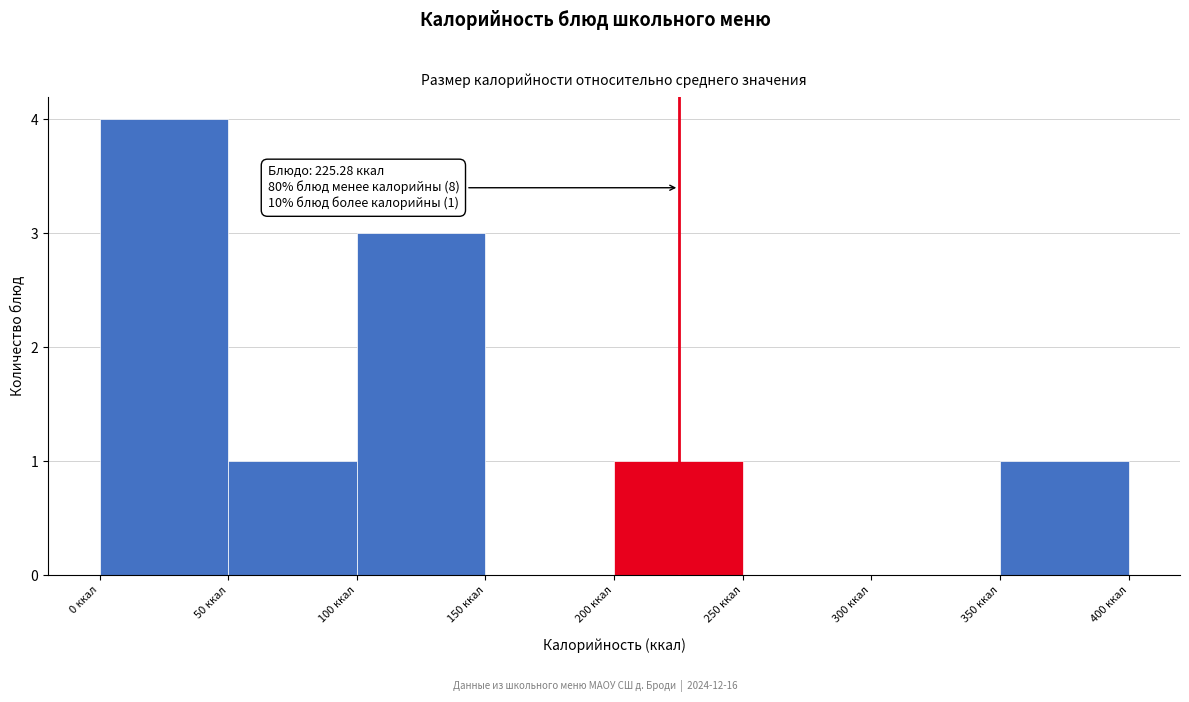

Which range on the x-axis has the tallest bar?

0 to 50